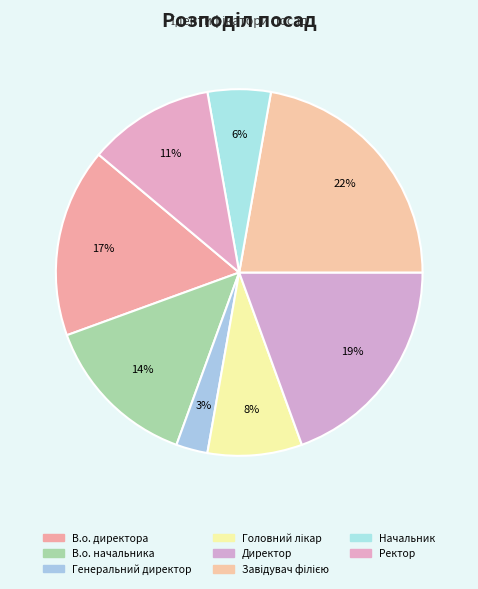

True or false: Начальник accounts for 6% of the total.

True